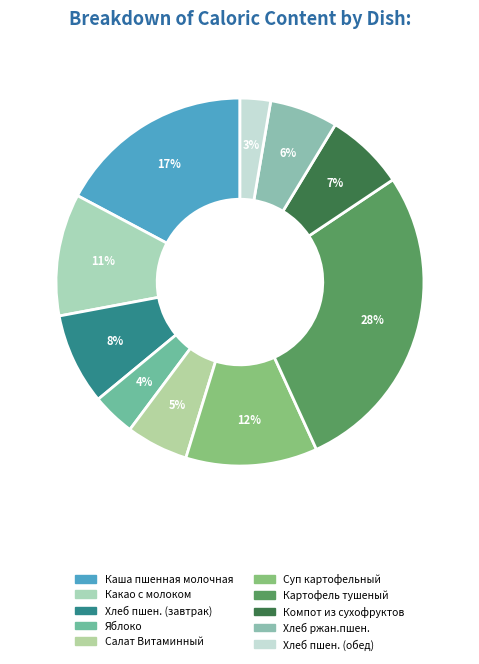

Which category has the smallest portion of the pie?

Хлеб пшен. (обед)